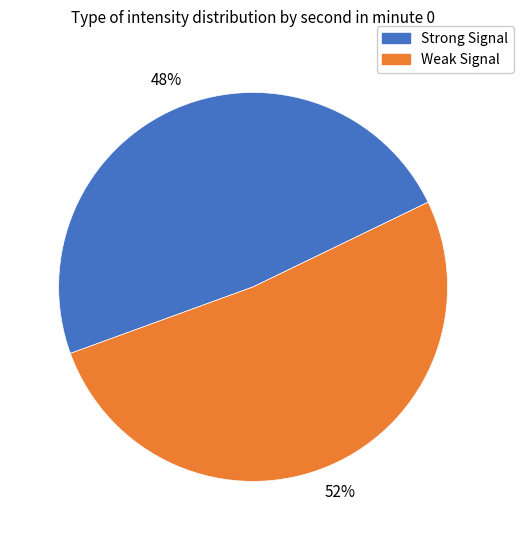

To the nearest percent, what percentage of the pie is Strong Signal?

48%